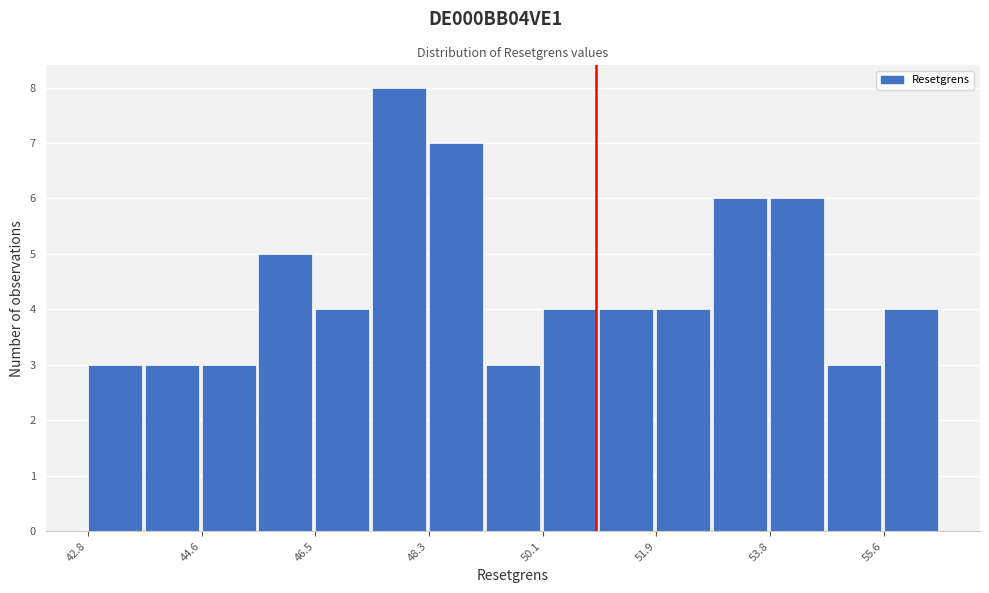

Reading left to right, transcribe this chart: for each bar, give the range it covers on the x-axis and its height. Neither the bar edges nor the heights are printed on the chart, so give them approximately, as read against the axes.

42.8 to 43.8: 3
43.8 to 44.6: 3
44.6 to 45.6: 3
45.6 to 46.4: 5
46.4 to 47.4: 4
47.4 to 48.2: 8
48.2 to 49.2: 7
49.2 to 50.2: 3
50.2 to 51.0: 4
51.0 to 52.0: 4
52.0 to 52.8: 4
52.8 to 53.8: 6
53.8 to 54.6: 6
54.6 to 55.6: 3
55.6 to 56.6: 4